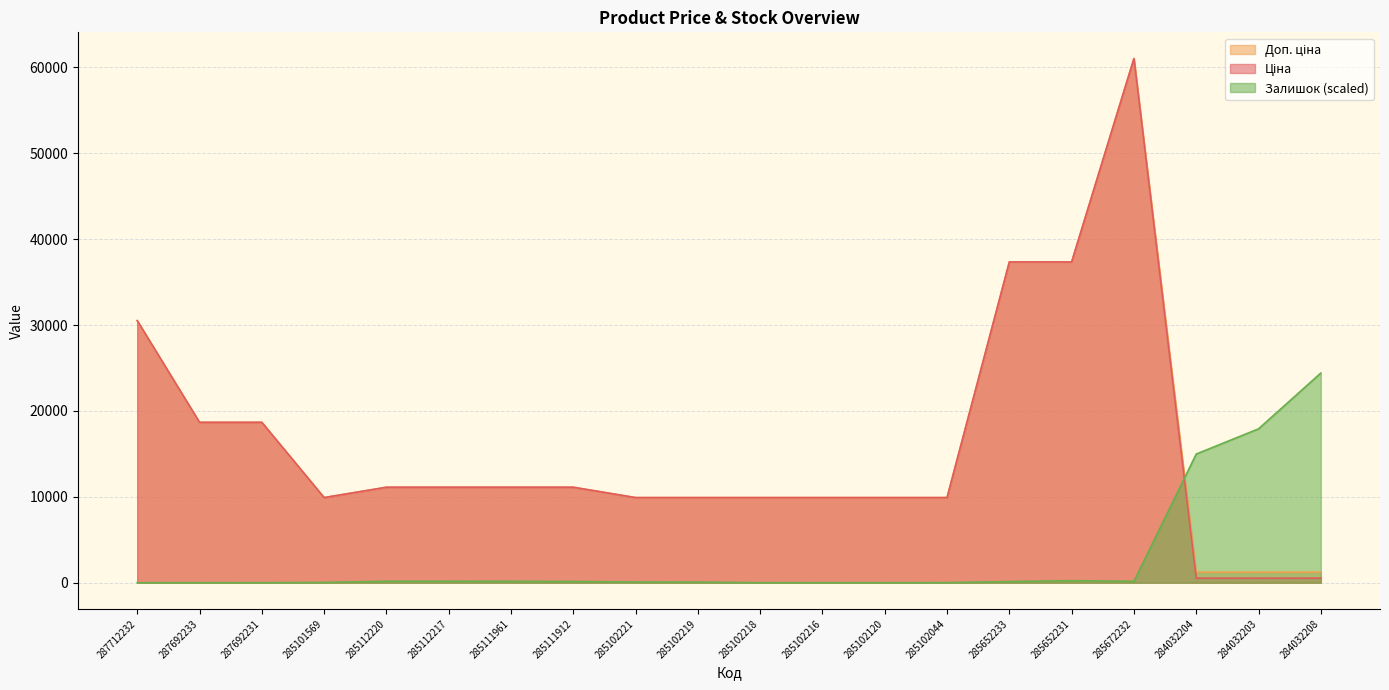

What is the spread (max minus min) of values at 284032208?

23874.5